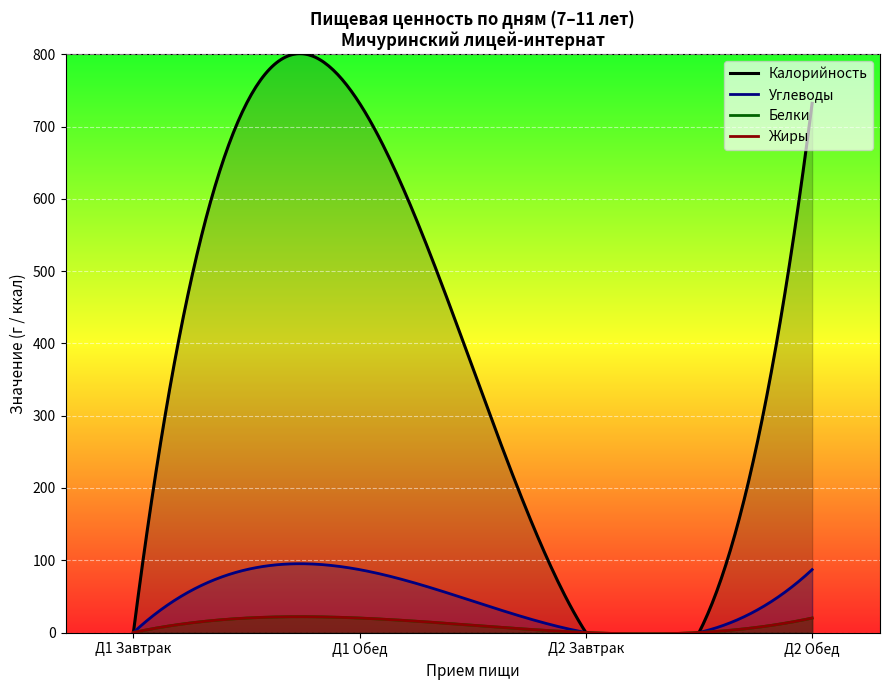

Which category has the highest value in the Калорийность series?

День 1 Обед